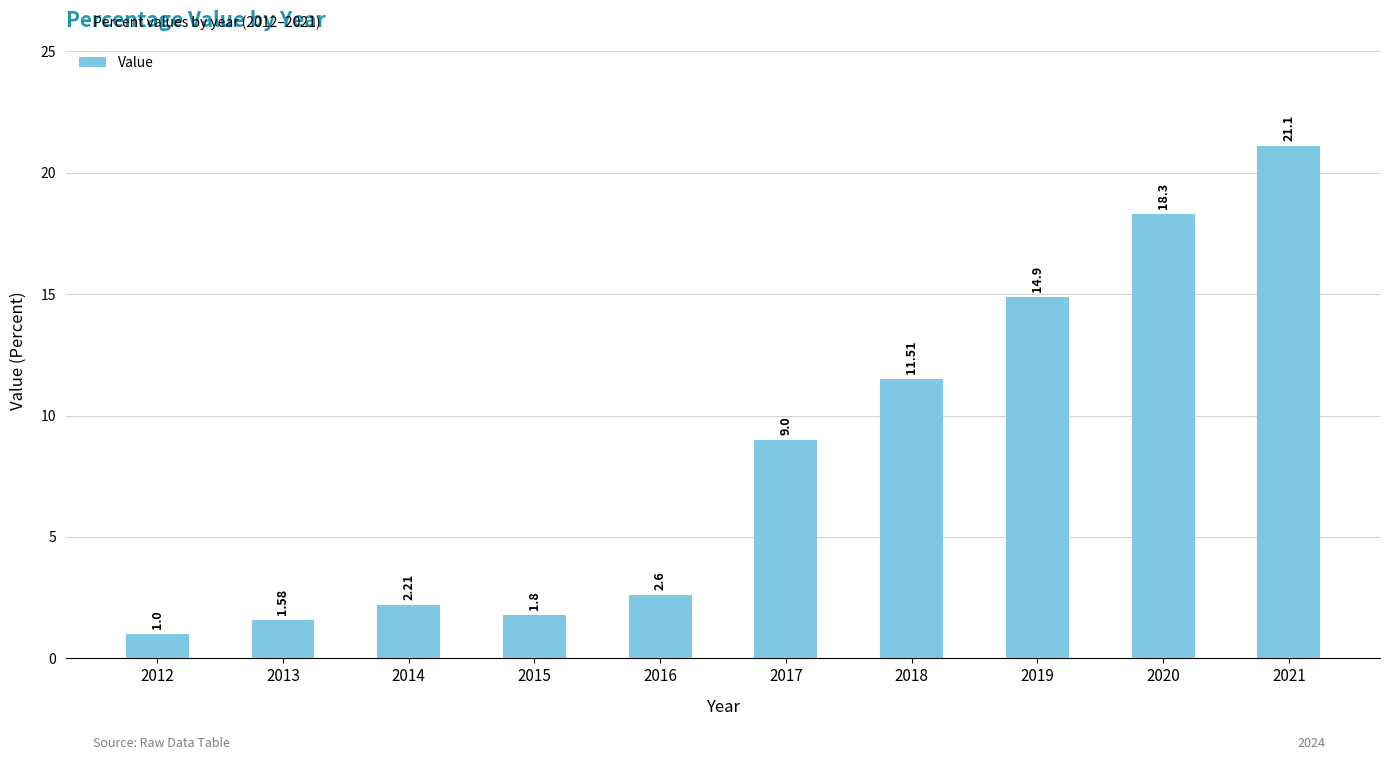

List the labels in order of value, largest first.

2021, 2020, 2019, 2018, 2017, 2016, 2014, 2015, 2013, 2012